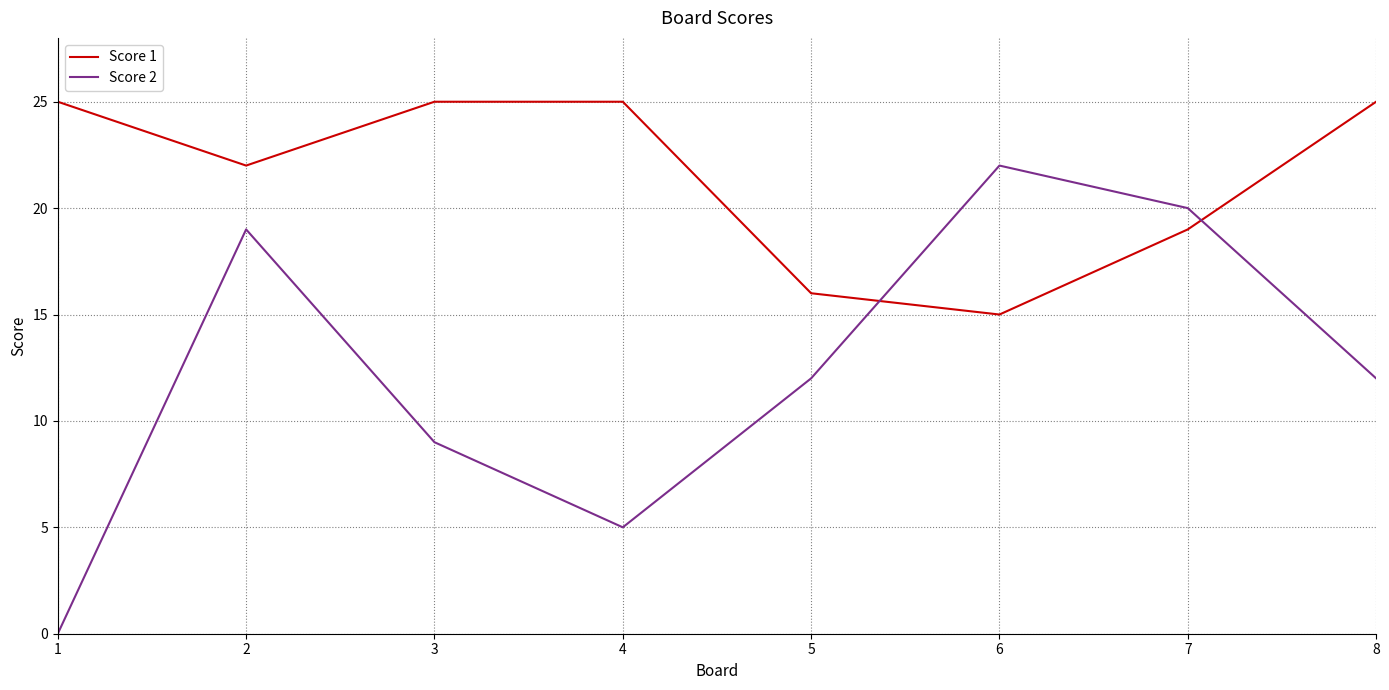

Which category has the lowest value across all series?

1